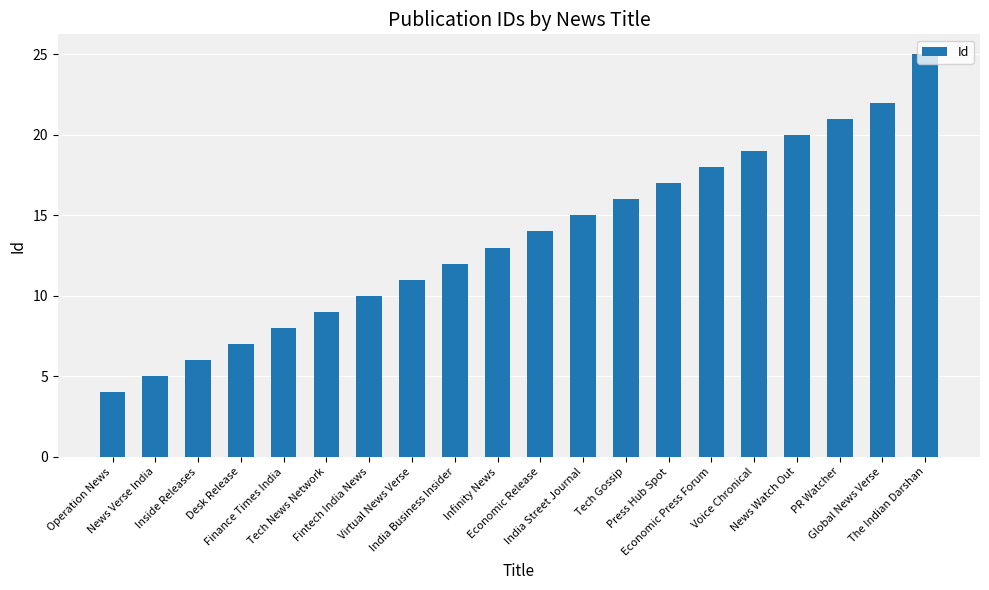

What is the difference between the maximum and minimum values?

21